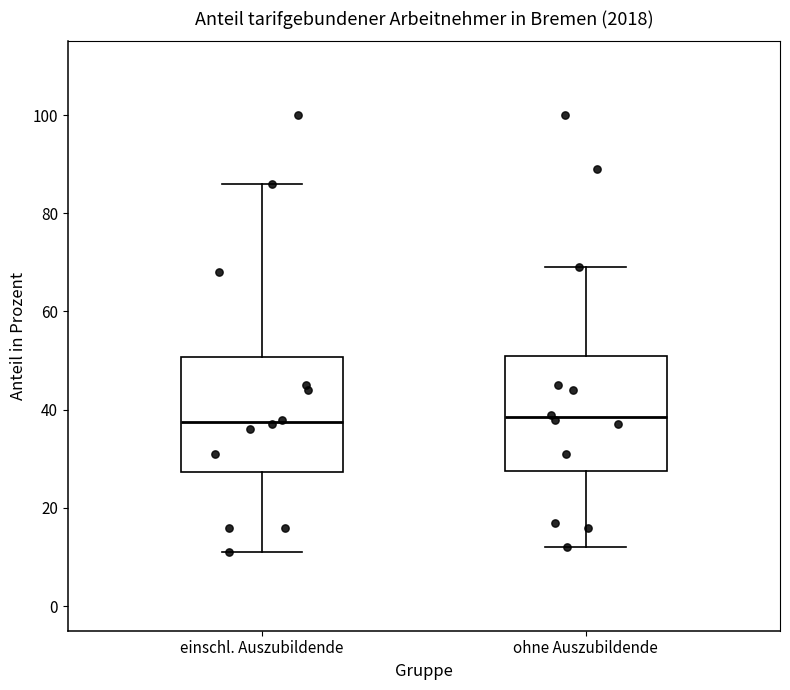

Where does the median line of the box for einschl. Auszubildende sit on the y-axis? The values are not printed on the chart, so give them approximately, as read against the axis.

38